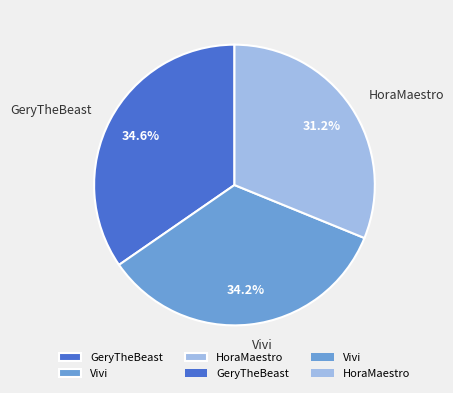

How many segments does this pie chart have?

3